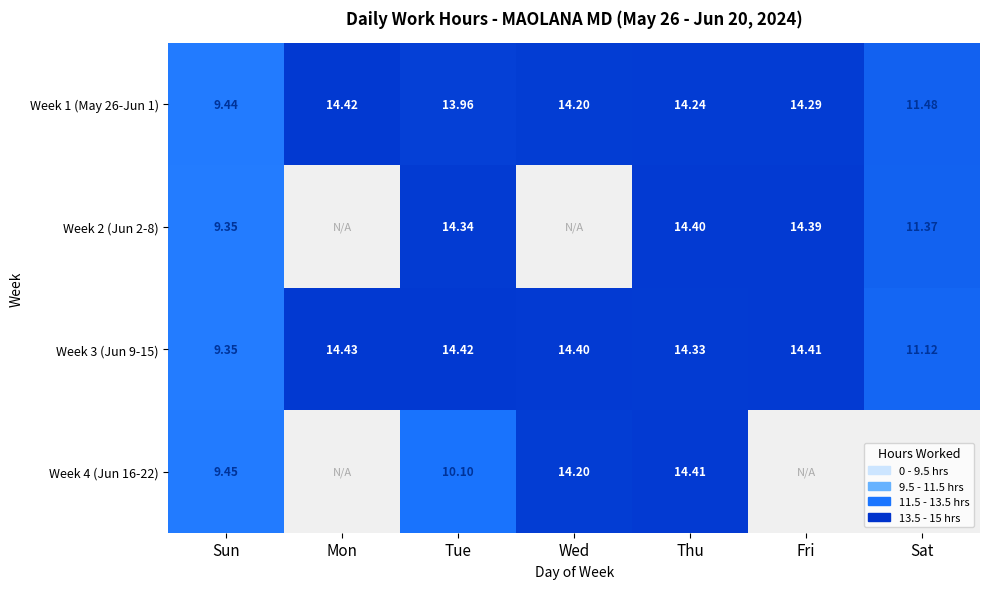

What is the difference between the maximum and second lowest values in the Week 1 (May 26-Jun 1) series?

2.9